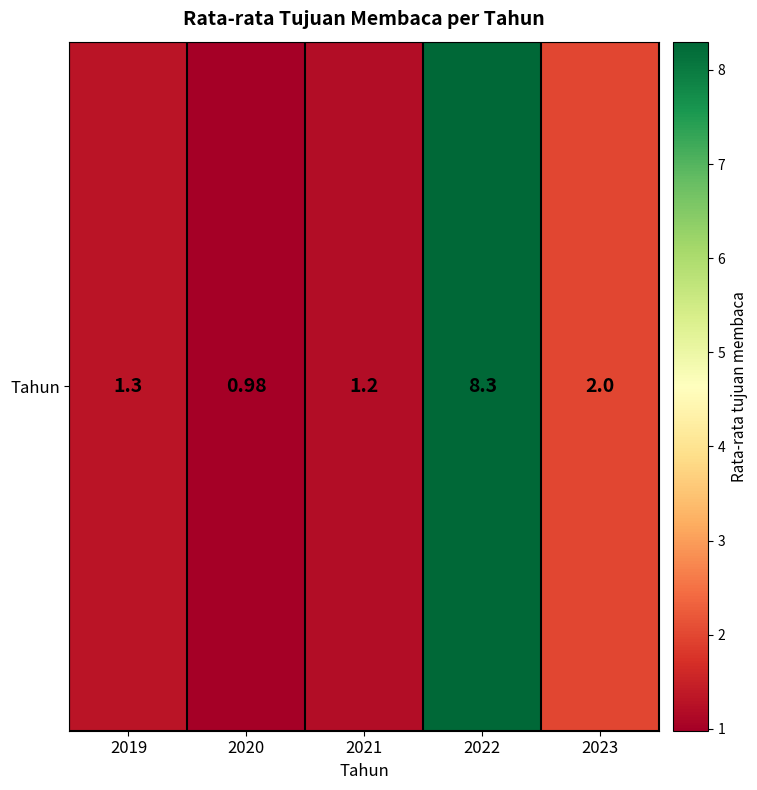

What is the minimum value shown in the chart?

1.0